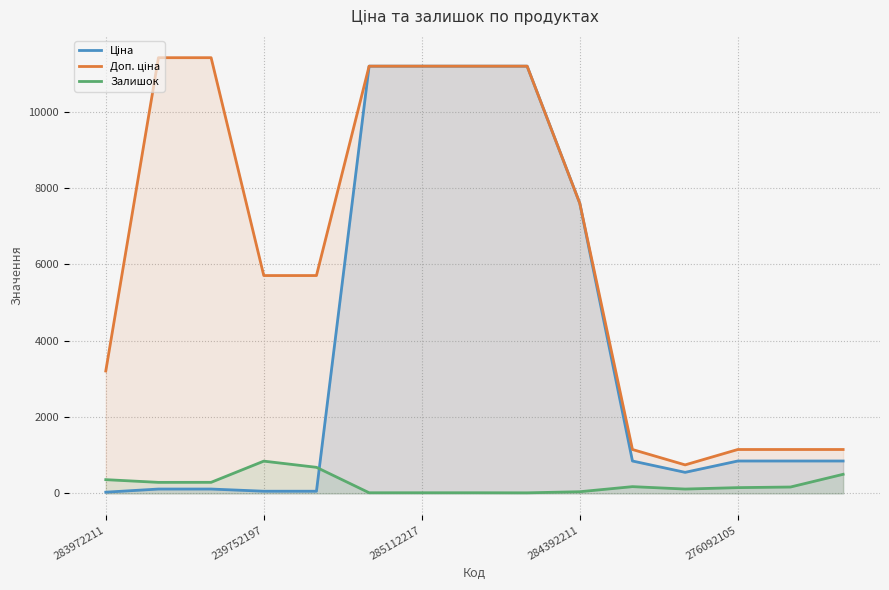

Reading left to right, list all the values displayed in this chart.

Ціна: 32.0	114.1	114.1	57.0	57.0	11188.2	11188.2	11188.2	11188.2	7596.5	848.4	551.5	848.4	848.4	848.4
Доп. ціна: 3205.0	11410.0	11410.0	5705.0	5705.0	11188.2	11188.2	11188.2	11188.2	7596.5	1149.7	747.0	1149.7	1149.7	1149.7
Залишок: 360.0	289.0	290.0	845.0	683.0	17.0	17.0	17.0	15.0	44.0	177.0	114.0	151.0	167.0	500.0